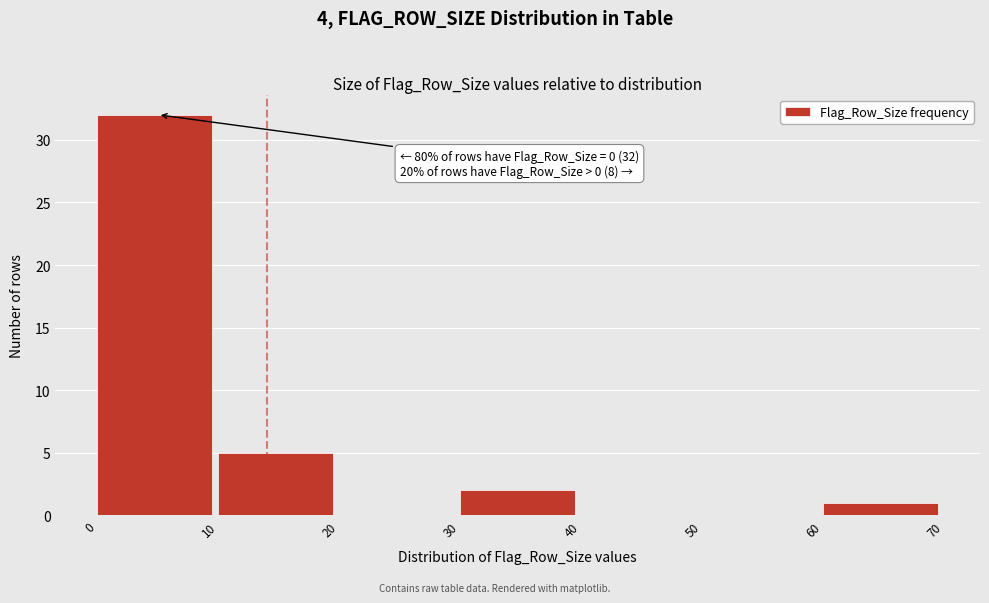

Which range on the x-axis has the tallest bar?

0 to 10